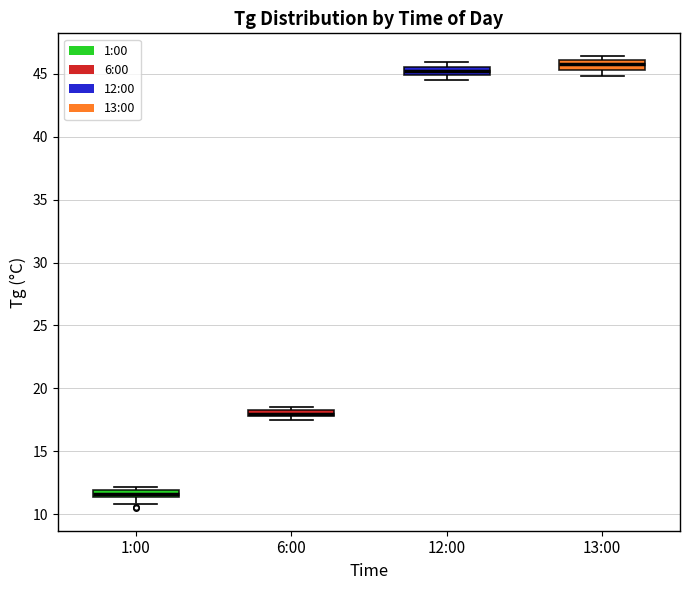

Which box's median line is the highest?

13:00